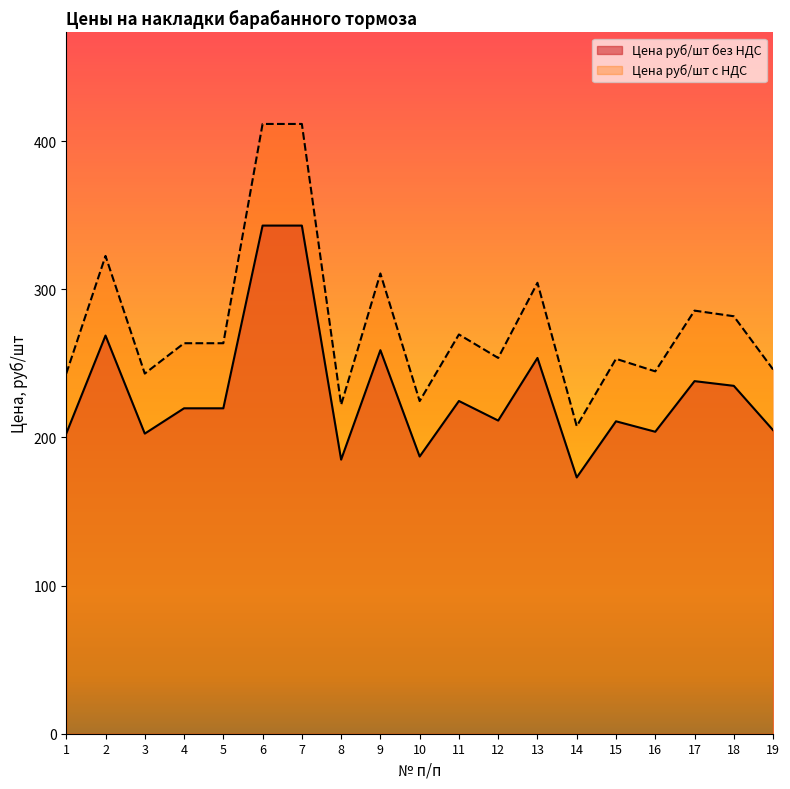

What is the minimum value shown in the chart?

173.0